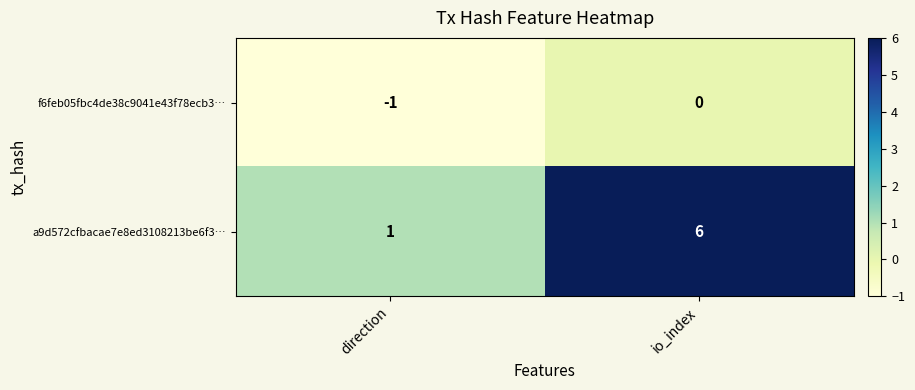

Reading left to right, list all the values displayed in this chart.

f6feb05fbc4de38c9041e43f78ecb3…: -1	0
a9d572cfbacae7e8ed3108213be6f3…: 1	6